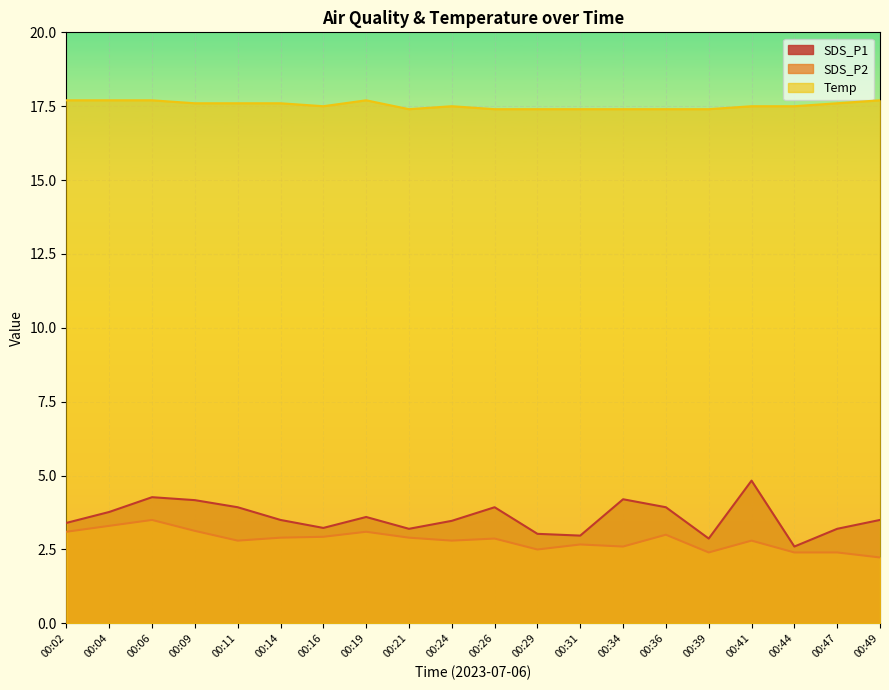

Which has a higher value, 00:44 or 00:14?

00:14